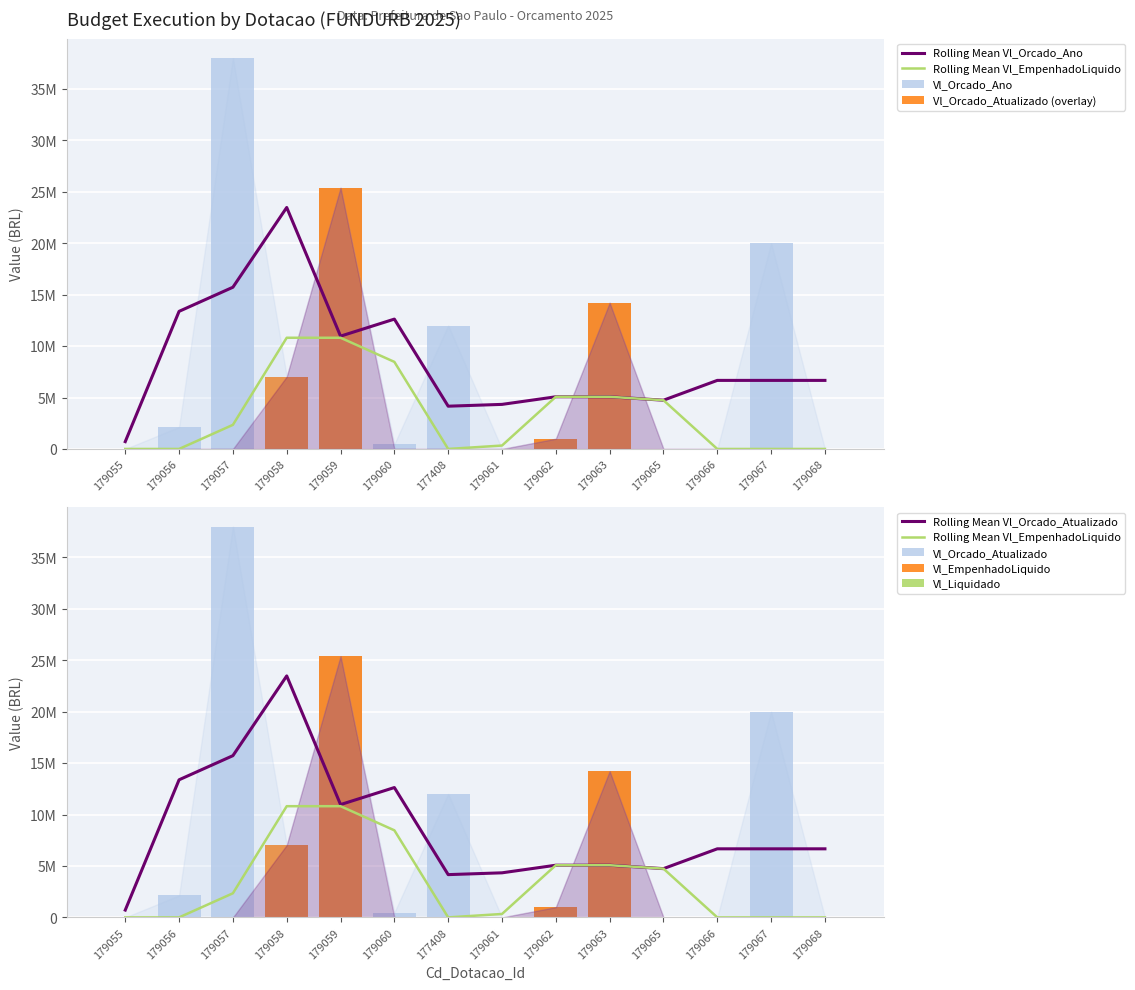

Is it true that Vl_Orcado_Ano equals 1000180 at 179062?

True